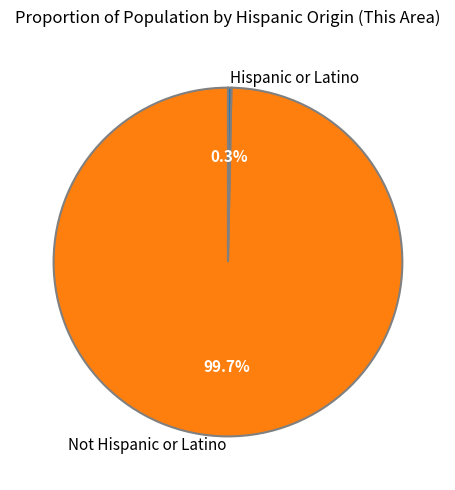

What is the smallest slice in the pie chart?

Hispanic or Latino